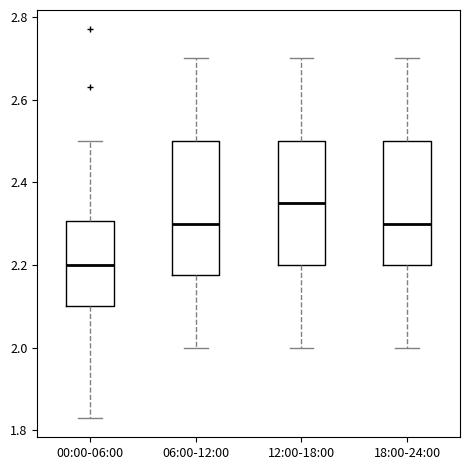

Reading left to right, transcribe this box plot: for each box, give where its median line is, the range the box spans, and where its two whiskers end, as read against the y-axis. The values are not printed on the chart, so give them approximately, as read against the axis.

00:00-06:00: median 2.20, box 2.10 to 2.30, whiskers 1.84 to 2.50
06:00-12:00: median 2.30, box 2.18 to 2.50, whiskers 2.00 to 2.70
12:00-18:00: median 2.36, box 2.20 to 2.50, whiskers 2.00 to 2.70
18:00-24:00: median 2.30, box 2.20 to 2.50, whiskers 2.00 to 2.70